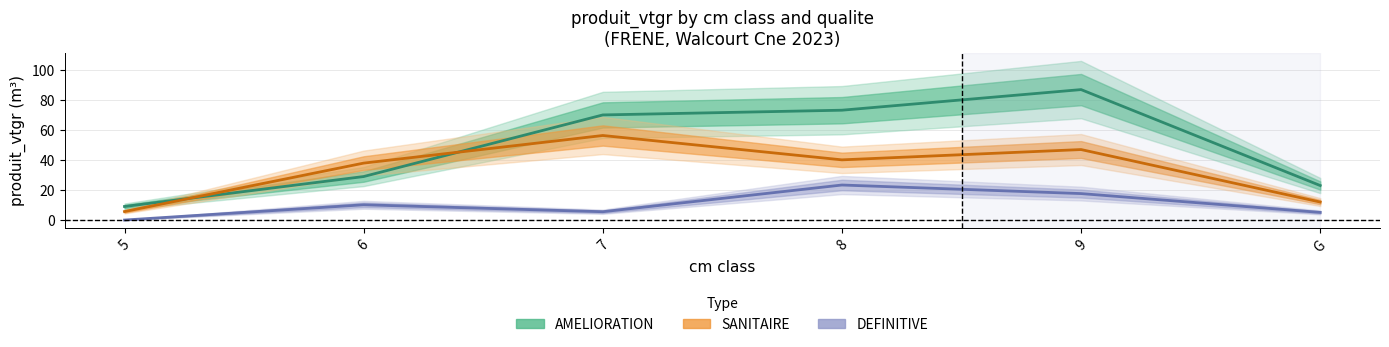

What is the average value of the SANITAIRE series?

33.1